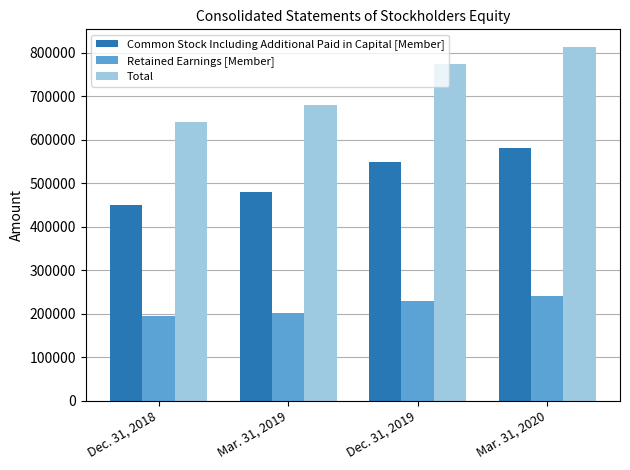

What is the value of the Common Stock Including Additional Paid in Capital [Member] bar at the 2nd from the left?

478913